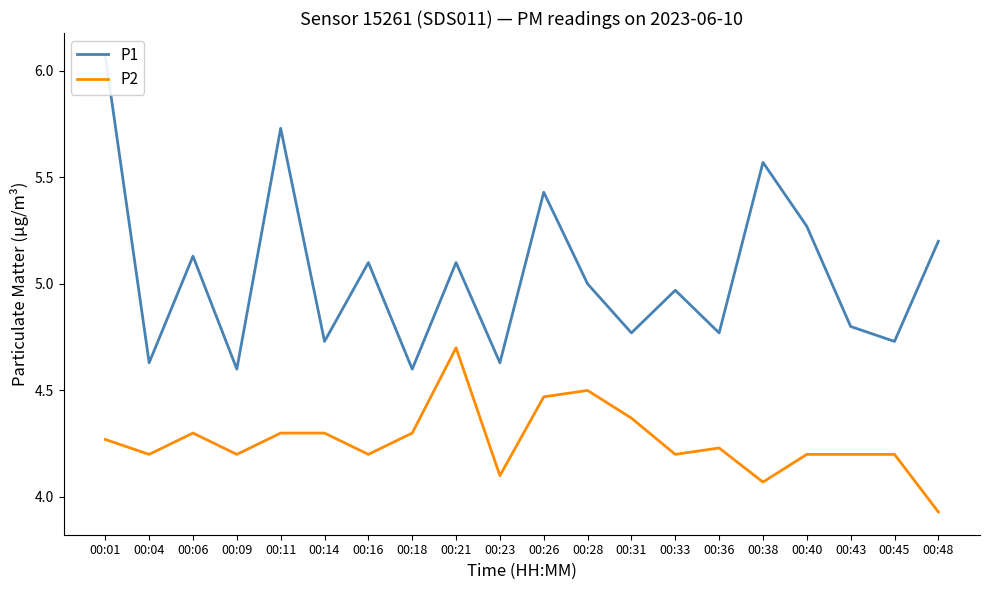

What are all the series names shown in the legend?

P1, P2